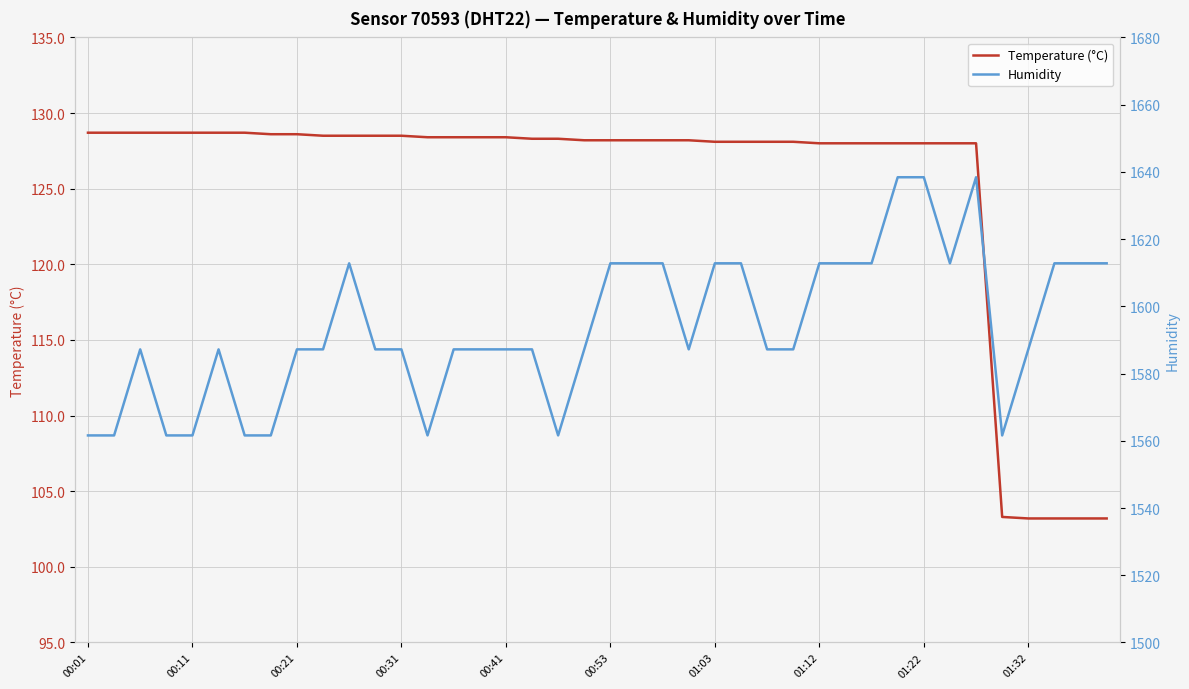

At which category is the sum across all series the highest?

31